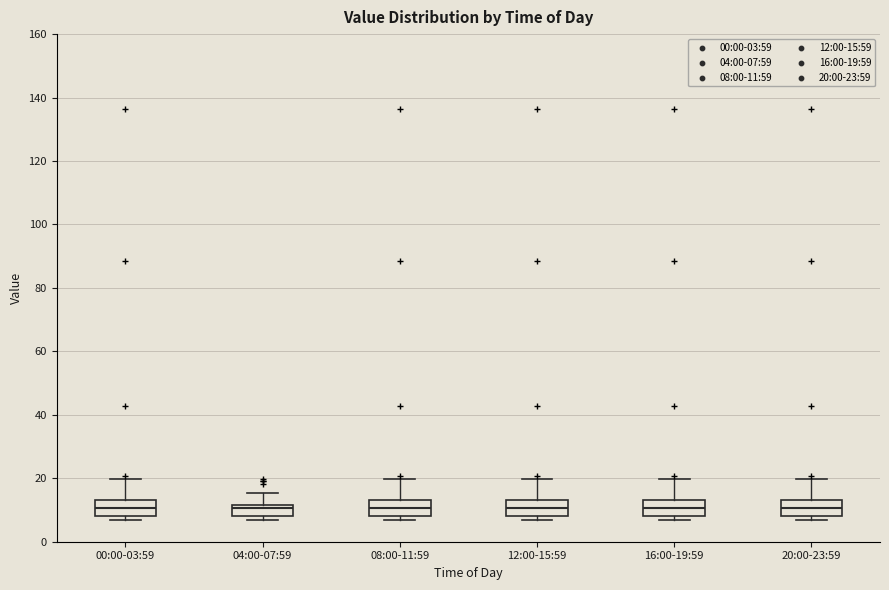

Reading left to right, read every box against the y-axis: the position of its median line, the range the box covers, and the ends of its whiskers. The values are not printed on the chart, so give them approximately, as read against the axis.

00:00-03:59: median 10, box 8 to 14, whiskers 6 to 20
04:00-07:59: median 10, box 8 to 12, whiskers 6 to 16
08:00-11:59: median 10, box 8 to 14, whiskers 6 to 20
12:00-15:59: median 10, box 8 to 14, whiskers 6 to 20
16:00-19:59: median 10, box 8 to 14, whiskers 6 to 20
20:00-23:59: median 10, box 8 to 14, whiskers 6 to 20